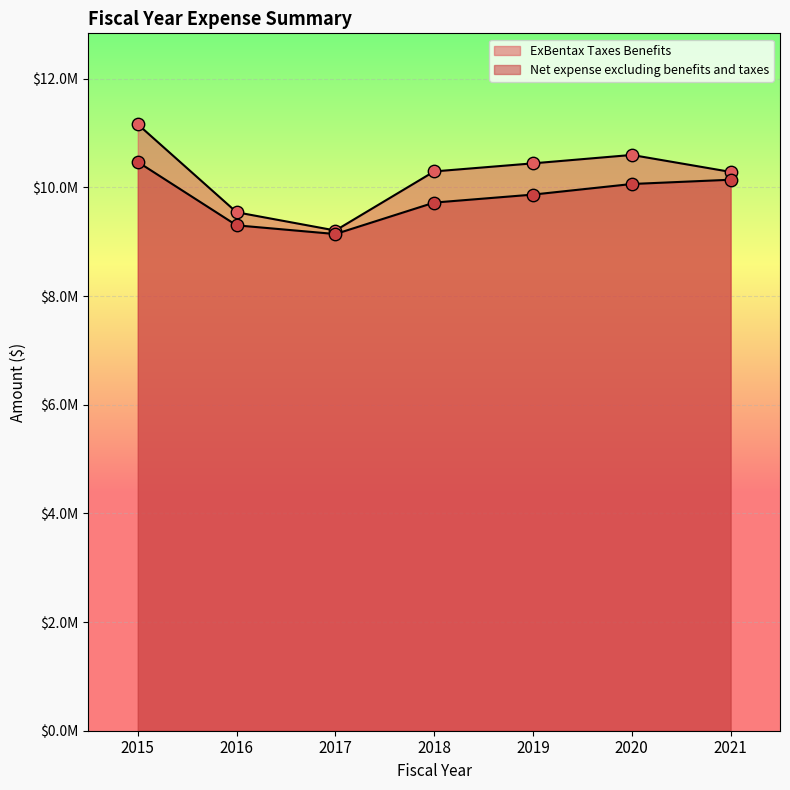

At which category is the sum across all series the highest?

2015